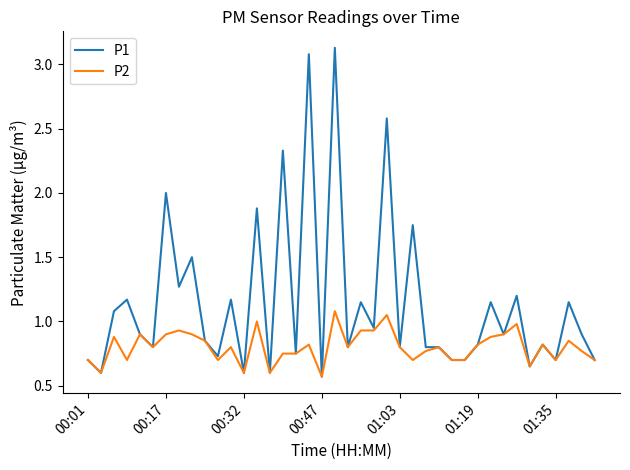

What are all the series names shown in the legend?

P1, P2